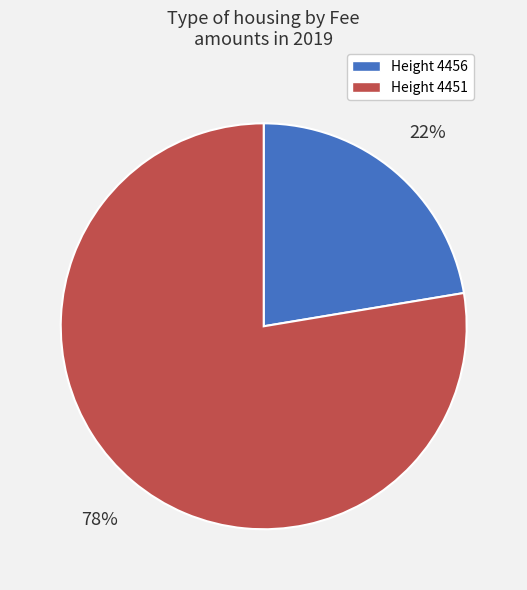

Is there any slice that represents more than half of the pie?

Yes